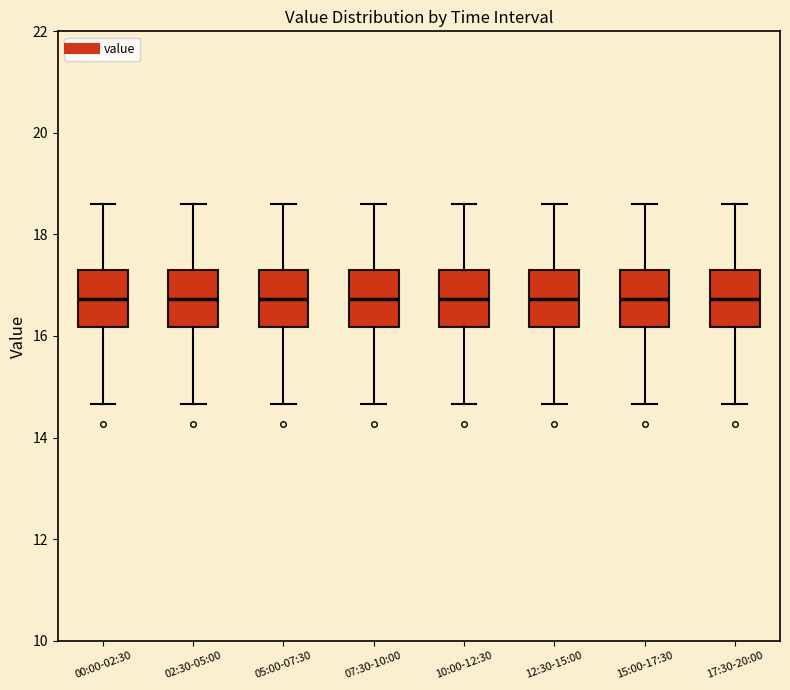

Reading left to right, transcribe this box plot: for each box, give where its median line is, the range the box spans, and where its two whiskers end, as read against the y-axis. The values are not printed on the chart, so give them approximately, as read against the axis.

00:00-02:30: median 16.8, box 16.2 to 17.4, whiskers 14.6 to 18.6
02:30-05:00: median 16.8, box 16.2 to 17.4, whiskers 14.6 to 18.6
05:00-07:30: median 16.8, box 16.2 to 17.4, whiskers 14.6 to 18.6
07:30-10:00: median 16.8, box 16.2 to 17.4, whiskers 14.6 to 18.6
10:00-12:30: median 16.8, box 16.2 to 17.4, whiskers 14.6 to 18.6
12:30-15:00: median 16.8, box 16.2 to 17.4, whiskers 14.6 to 18.6
15:00-17:30: median 16.8, box 16.2 to 17.4, whiskers 14.6 to 18.6
17:30-20:00: median 16.8, box 16.2 to 17.4, whiskers 14.6 to 18.6